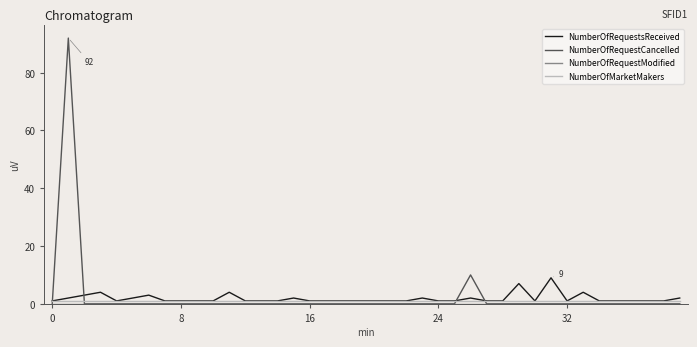

Which series has the widest spread of values?

NumberOfRequestCancelled